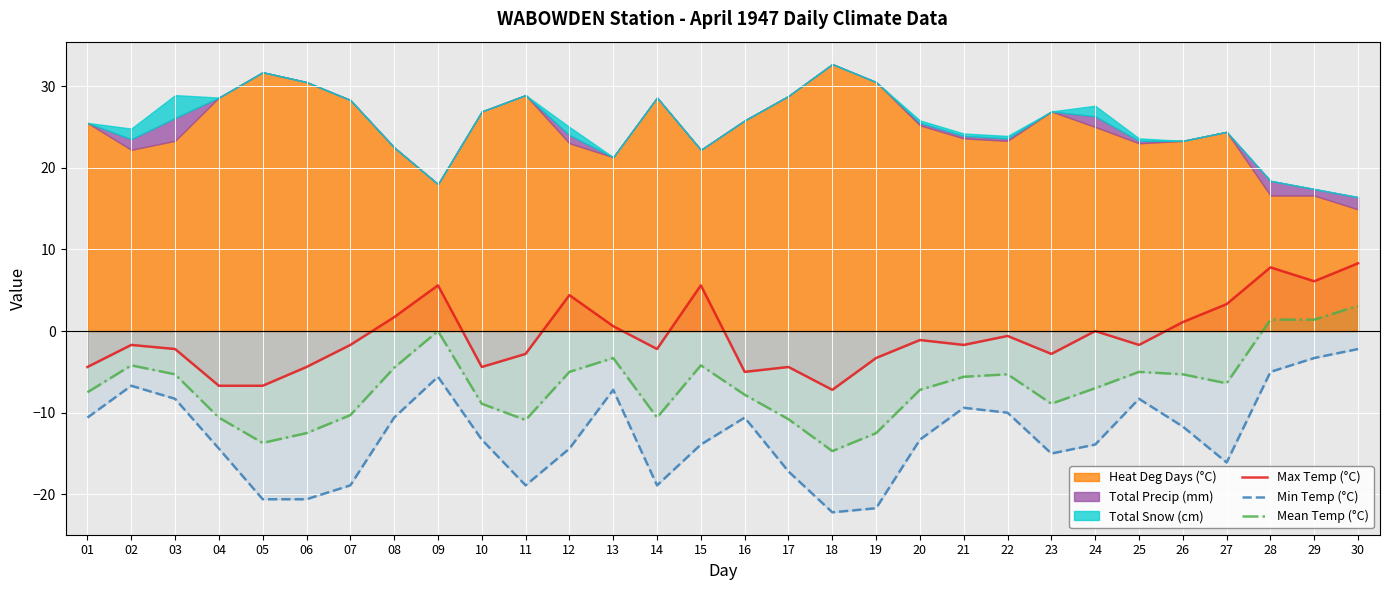

The value of Mean Temp (°C) at 06 is -2.6. True or false?

False